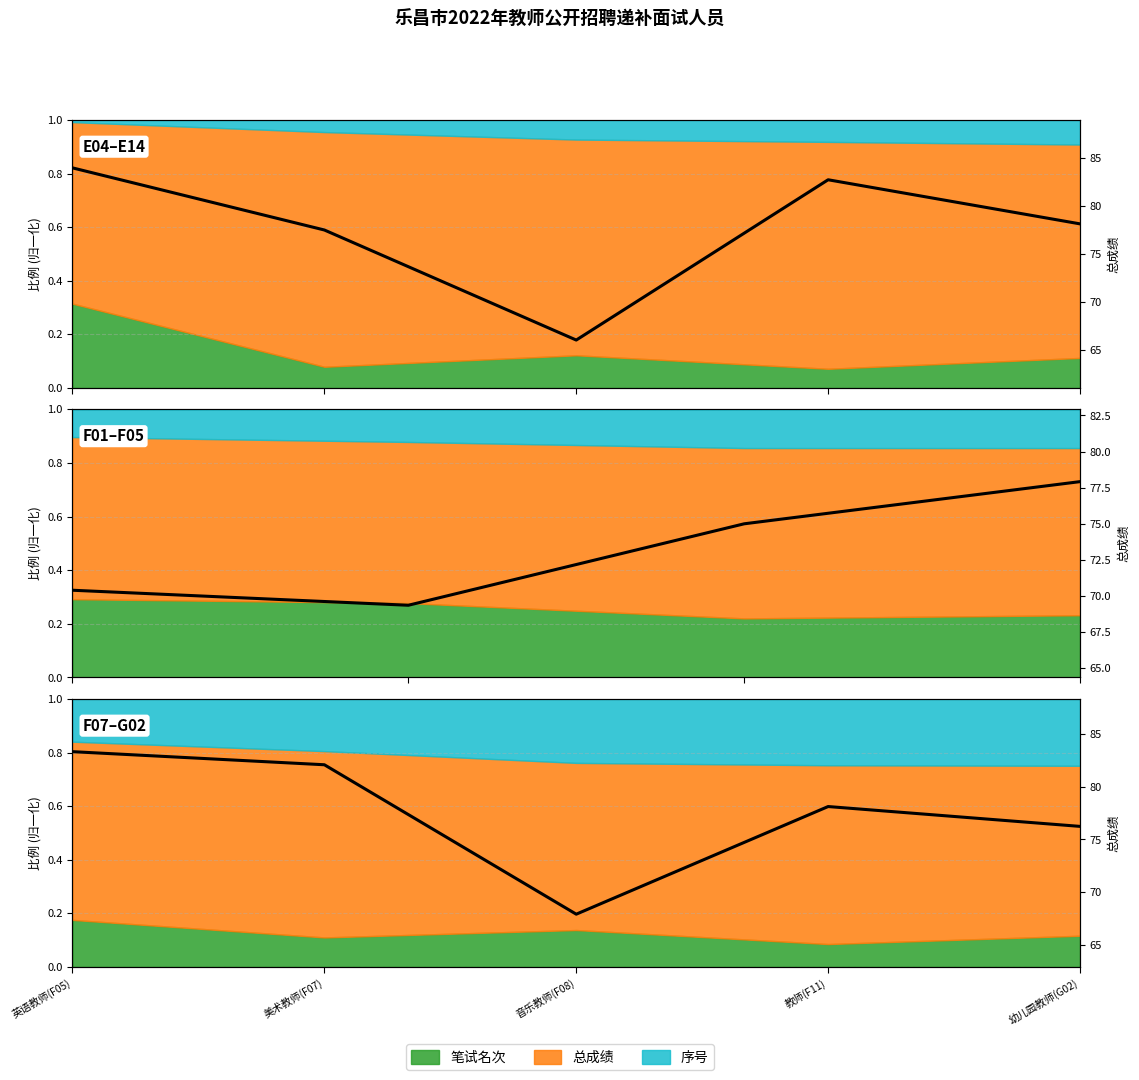

Reading left to right, extract all data points from this chart.

83.3	82.1	67.9	78.1	76.2